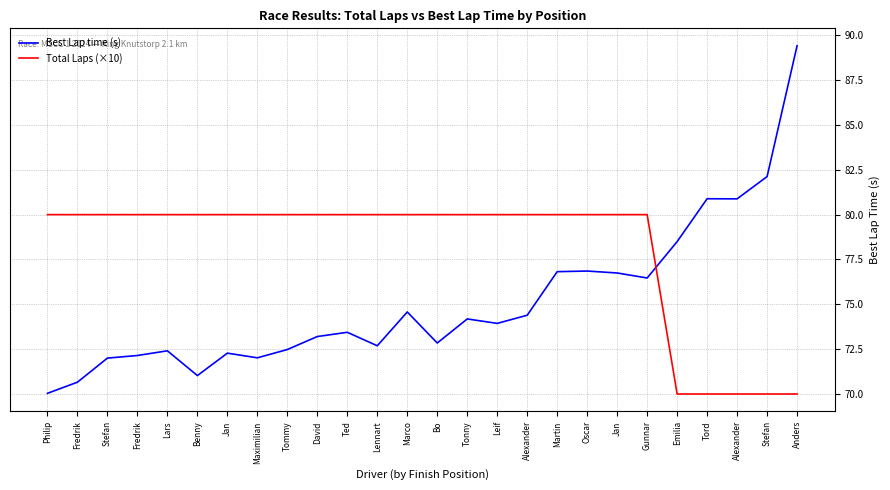

What is the sum of the Total Laps (×10) values at Marco and Jan?

160.0